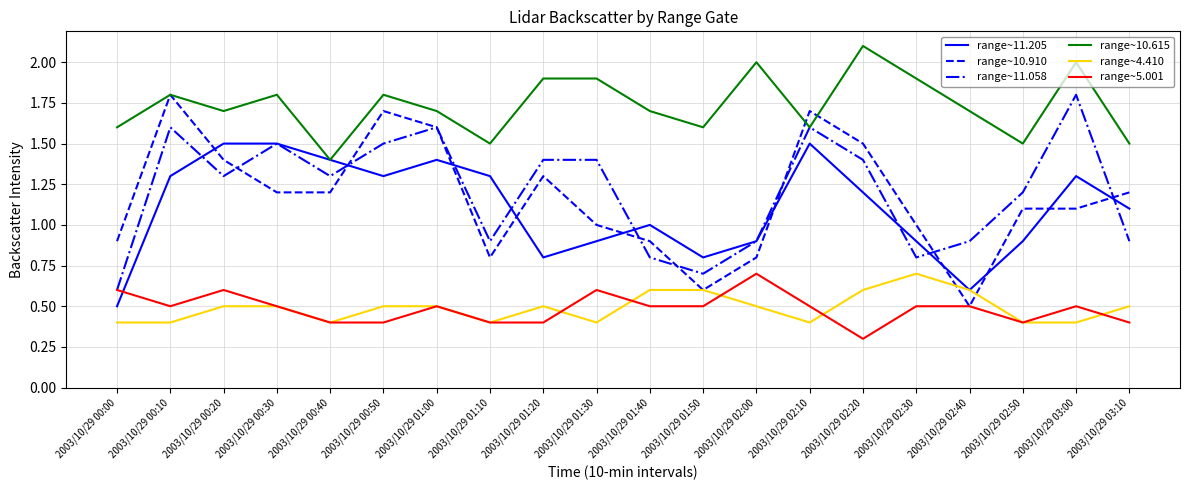

Between 2003/10/29 00:30 and 2003/10/29 03:10, which series saw the biggest shift?

range~11.058